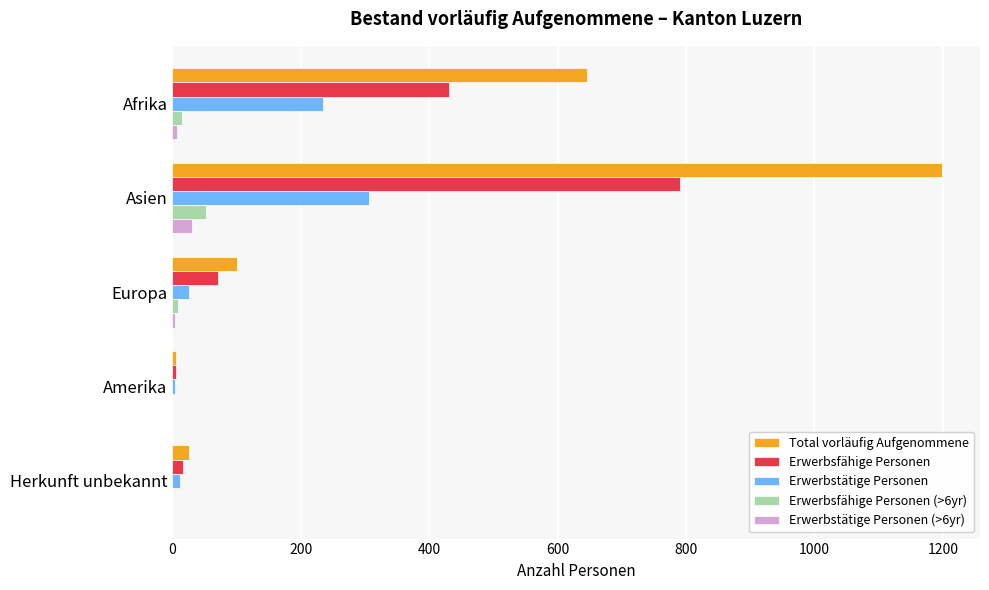

What are all the series names shown in the legend?

Total vorläufig Aufgenommene, Erwerbsfähige Personen, Erwerbstätige Personen, Erwerbsfähige Personen (>6yr), Erwerbstätige Personen (>6yr)